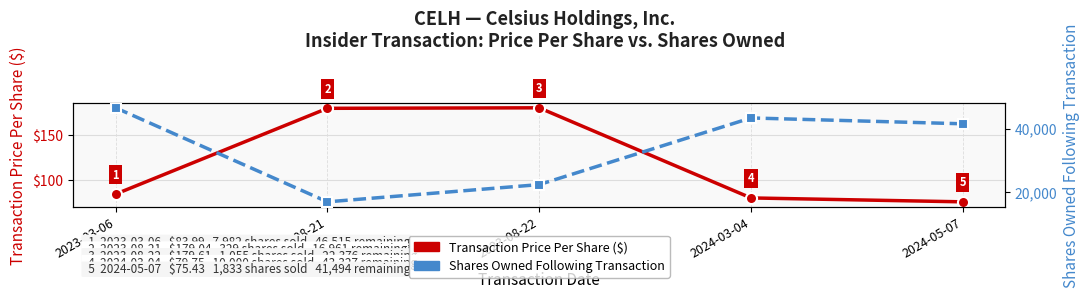

At which category does the chart reach its peak across all series?

2023-03-06